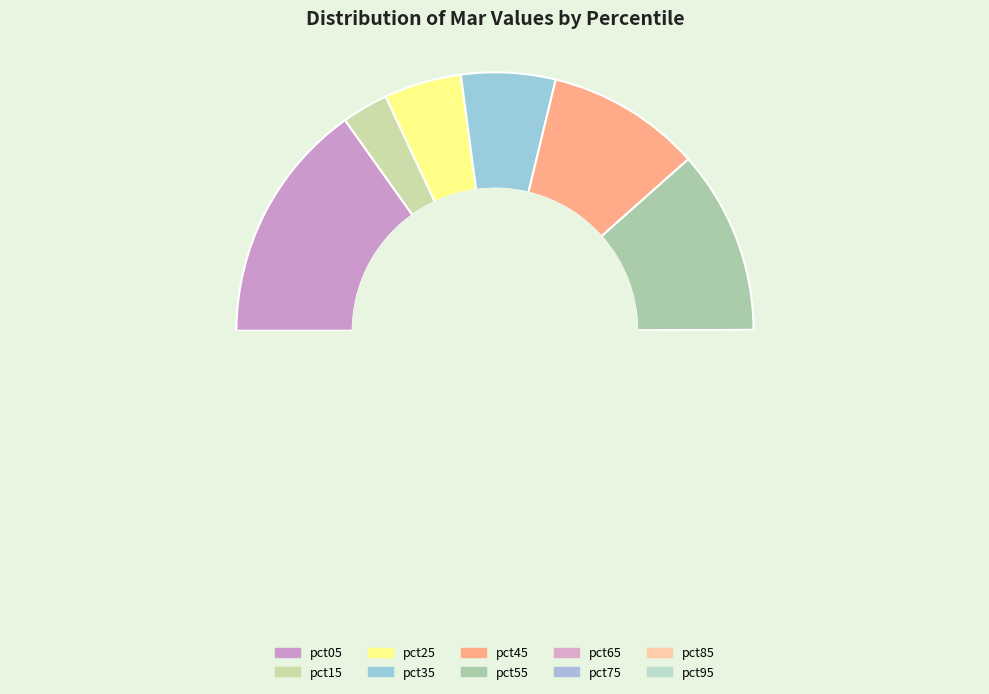

How many segments does this pie chart have?

10